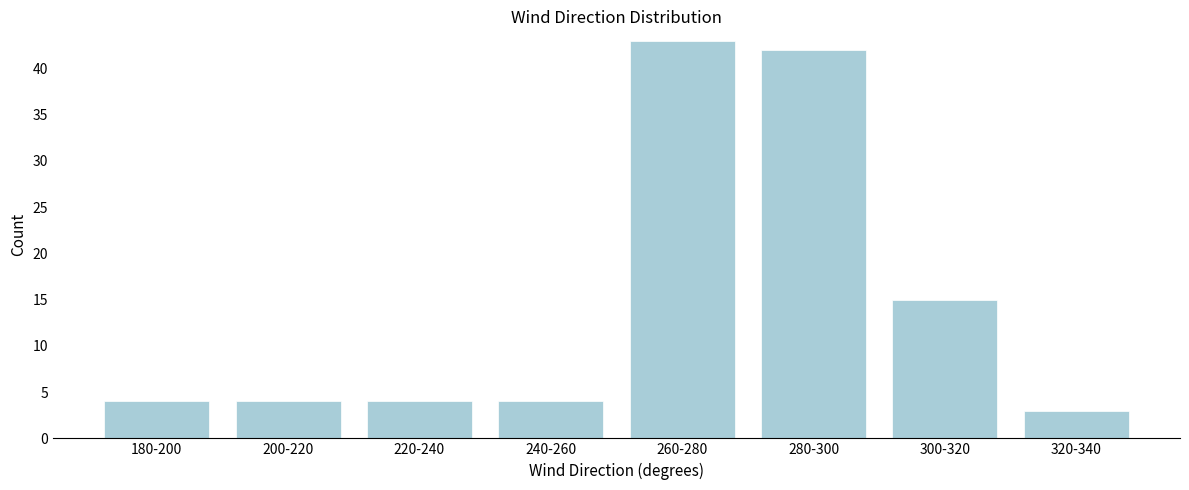

Reading right to left, list all the values displayed in this chart.

320-340=3	300-320=15	280-300=42	260-280=43	240-260=4	220-240=4	200-220=4	180-200=4